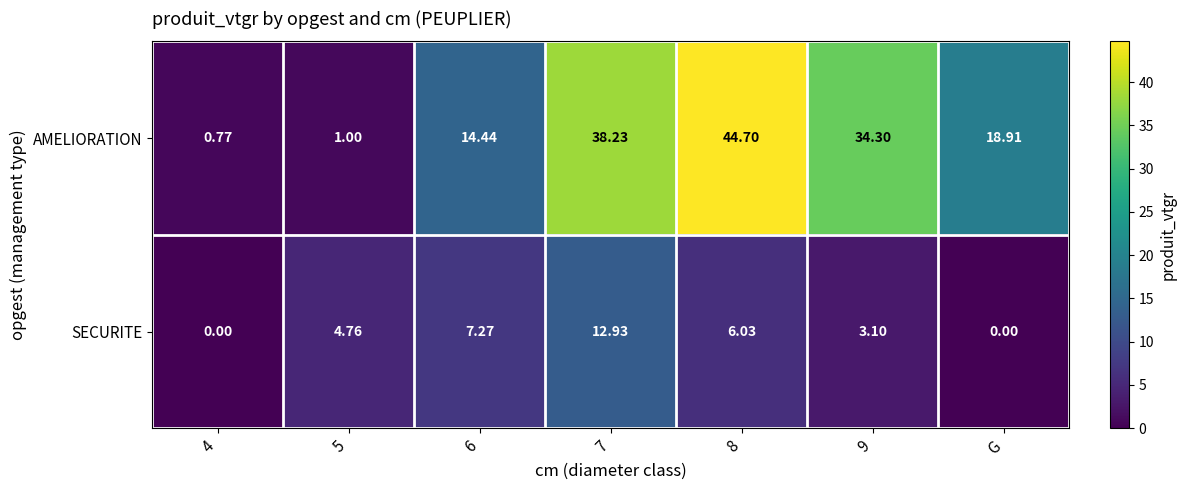

List the series in order of their peak value, lowest first.

SECURITE, AMELIORATION